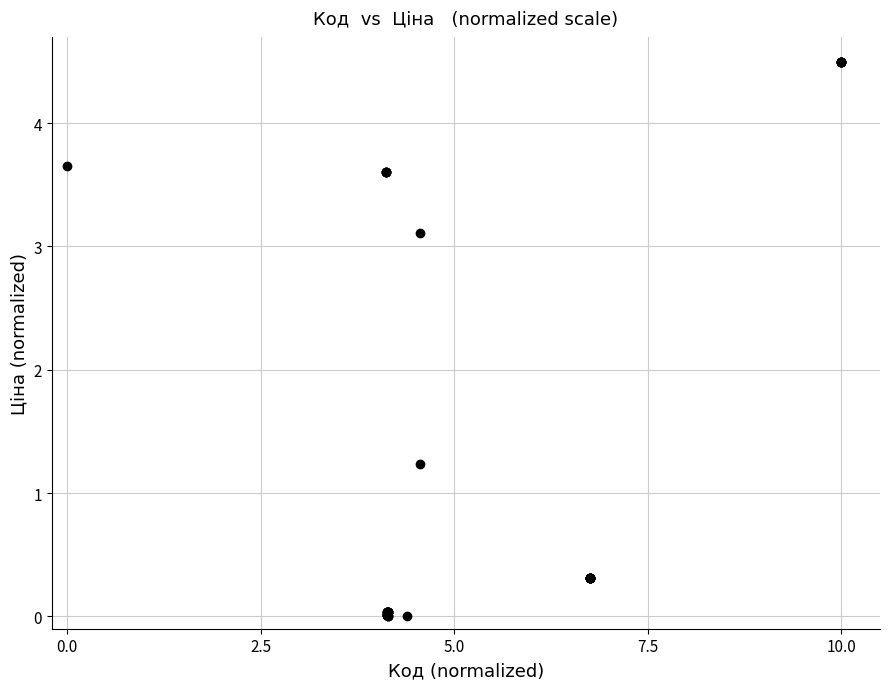

What Y value in the scatter plot is closest to 2?

1.2